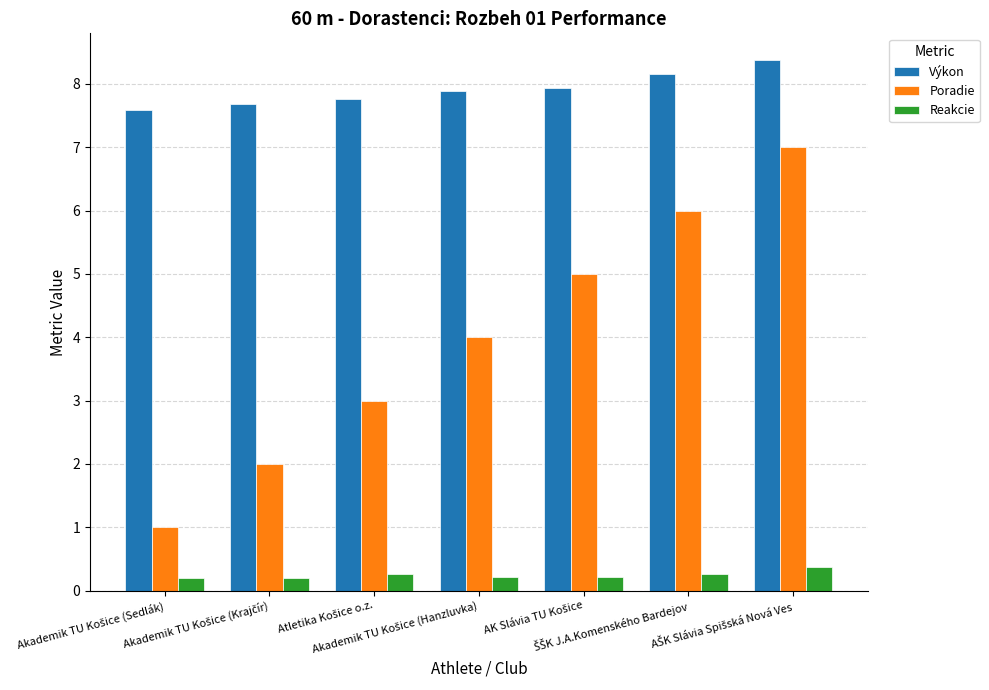

List the series in order of their overall mean, highest first.

Výkon, Poradie, Reakcie